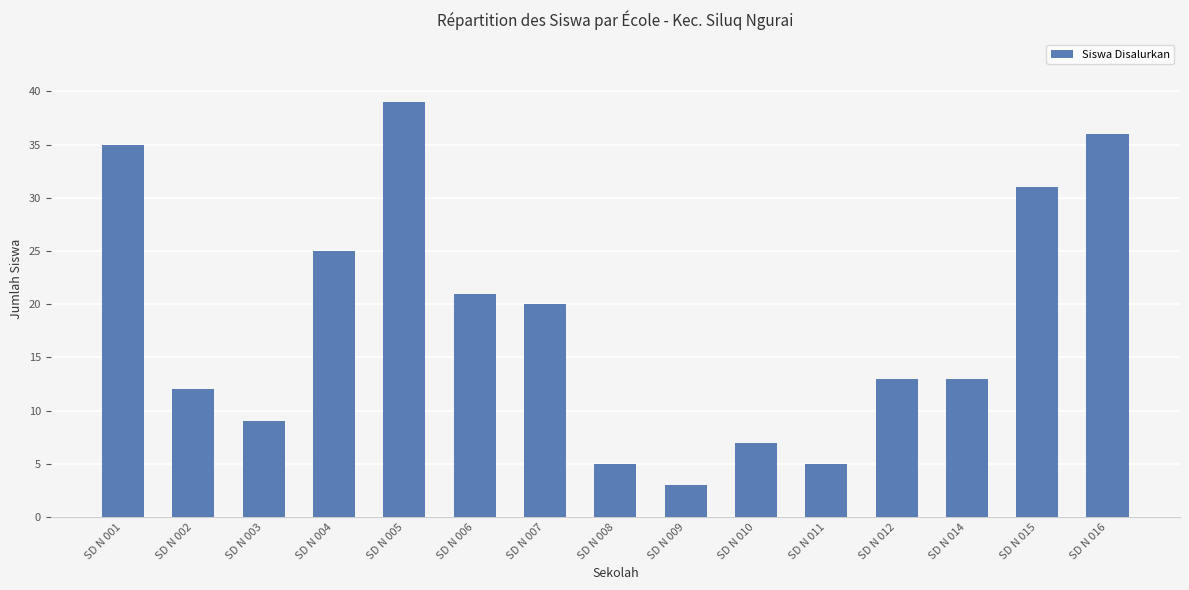

The value at SD N 015 is 47. True or false?

False